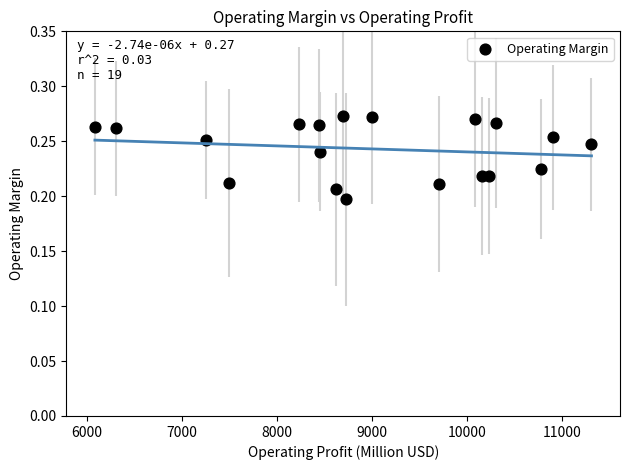

What is the range of X values (max minus min)?

5226.0